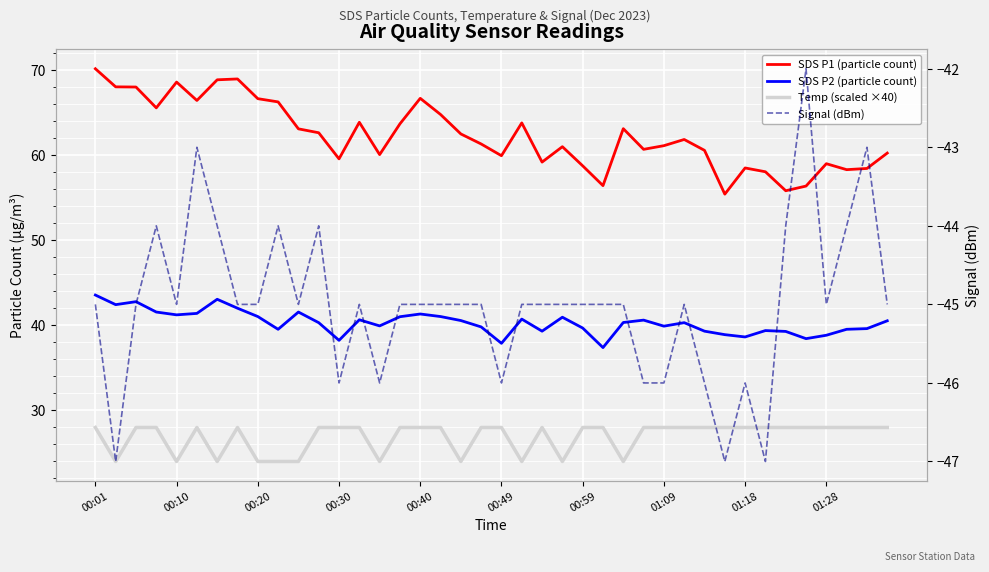

How many values in the Temp (scaled ×40) series are below 28?

11